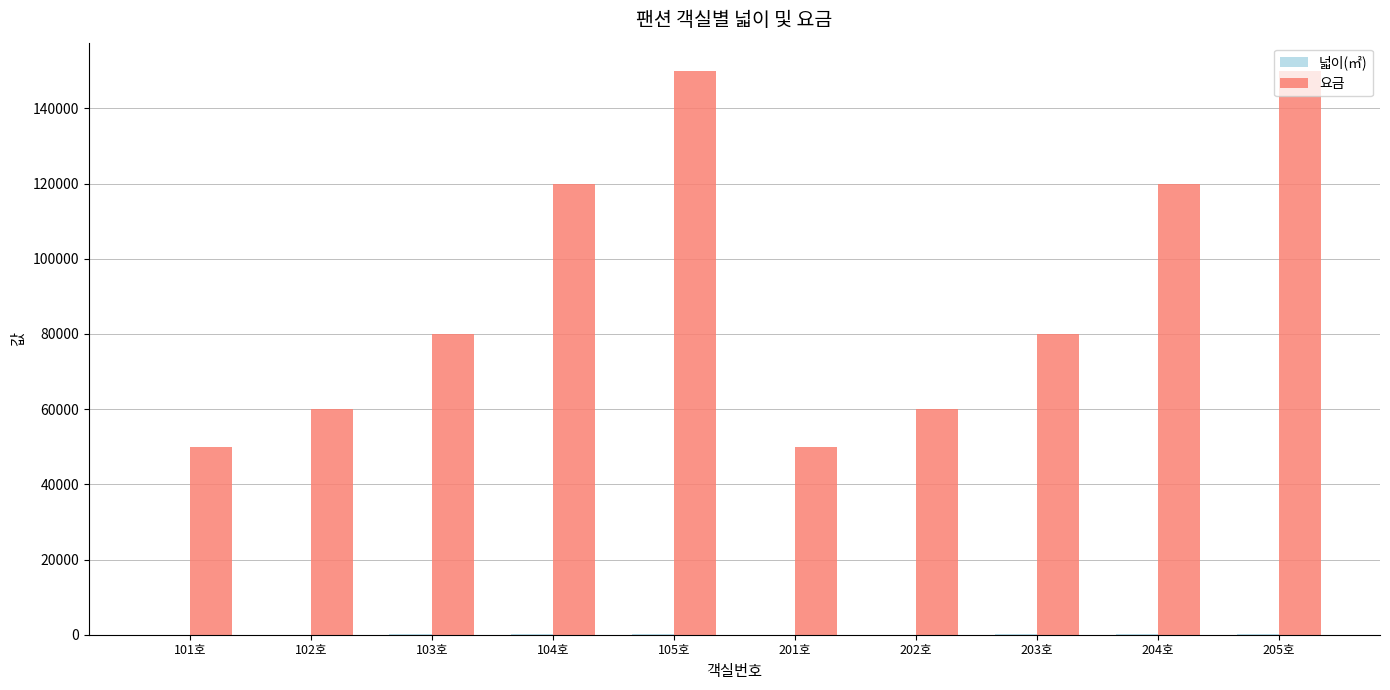

The value of 요금 at 101호 is 50000. True or false?

True